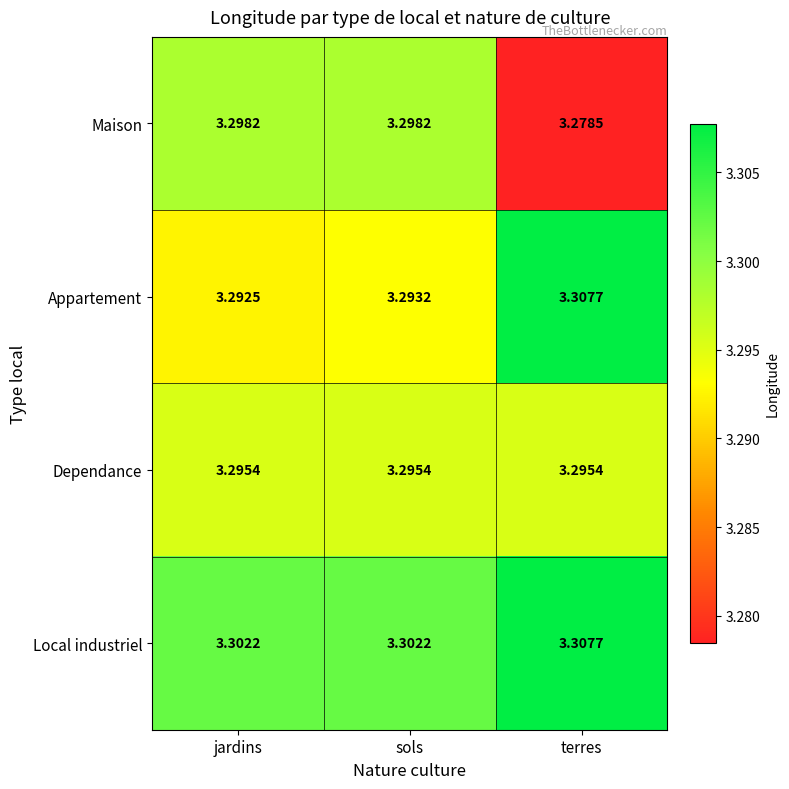

Which label corresponds to the smallest value in the chart?

terres